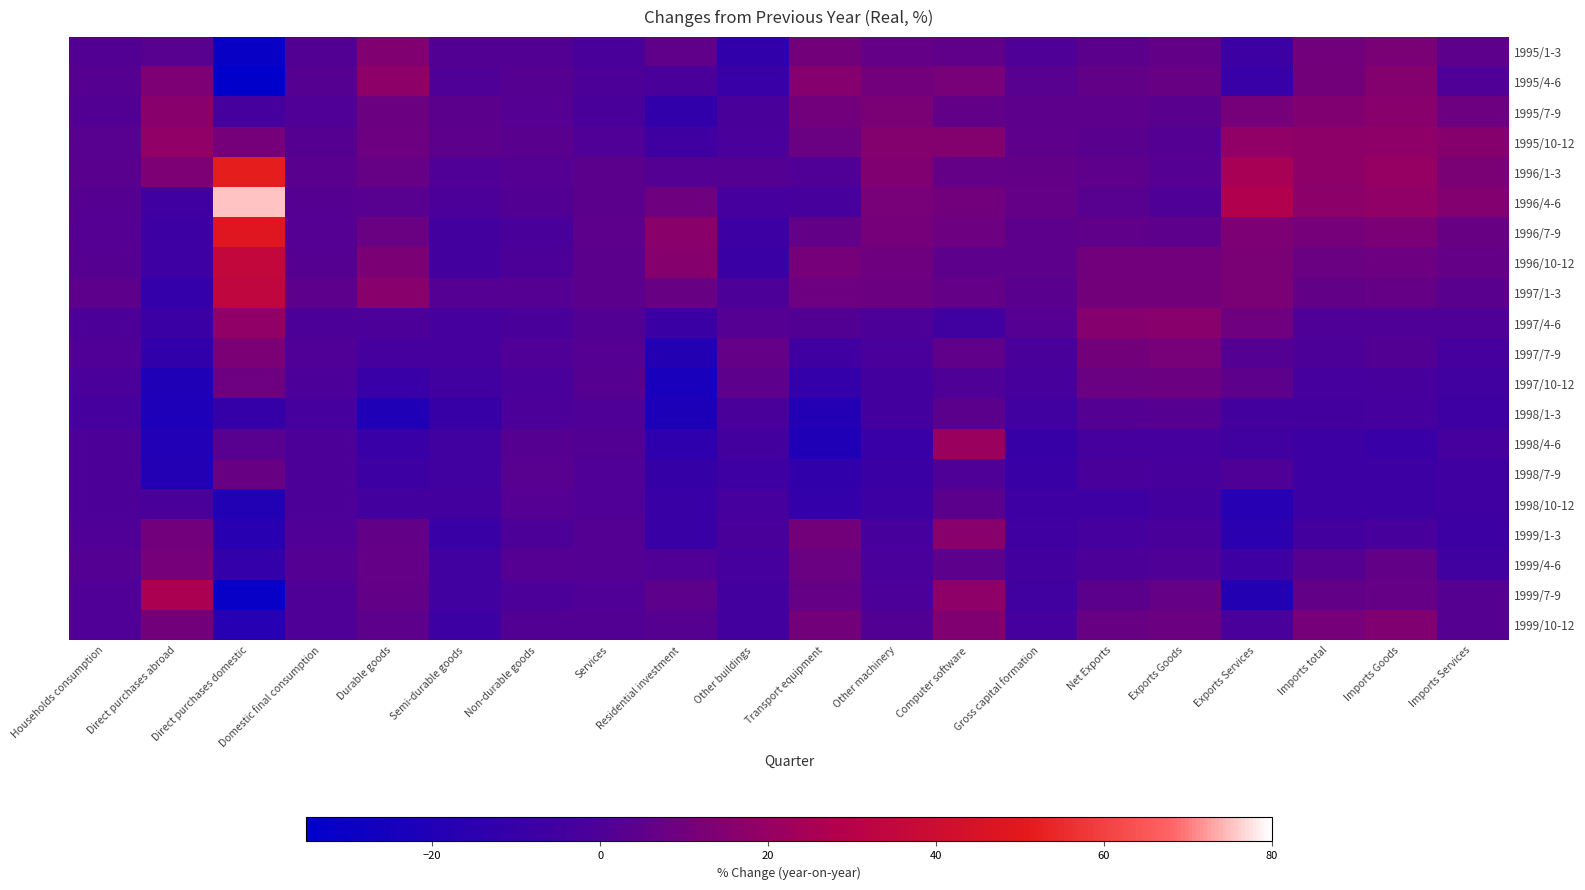

Reading left to right, transcribe all the data shown in this chart.

1995/1-3: Households consumption=1.0	Direct purchases abroad=2.9	Direct purchases domestic=-30.6	Domestic final consumption=1.0	Durable goods=14.4	Semi-durable goods=1.3	Non-durable goods=1.3	Services=-1.7	Residential investment=5.0	Other buildings=-11.8	Transport equipment=10.7	Other machinery=6.0	Computer software=5.2	Gross capital formation=0.3	Net Exports=4.0	Exports Goods=5.6	Exports Services=-7.7	Imports total=10.1	Imports Goods=12.5	Imports Services=4.3
1995/4-6: Households consumption=2.5	Direct purchases abroad=13.1	Direct purchases domestic=-34.4	Domestic final consumption=2.3	Durable goods=17.8	Semi-durable goods=0.3	Non-durable goods=2.5	Services=0.0	Residential investment=-1.4	Other buildings=-9.0	Transport equipment=15.7	Other machinery=10.1	Computer software=12.1	Gross capital formation=2.9	Net Exports=5.6	Exports Goods=7.4	Exports Services=-9.0	Imports total=10.8	Imports Goods=14.9	Imports Services=0.6
1995/7-9: Households consumption=1.1	Direct purchases abroad=16.5	Direct purchases domestic=-3.8	Domestic final consumption=0.9	Durable goods=8.2	Semi-durable goods=3.9	Non-durable goods=2.0	Services=-1.7	Residential investment=-11.7	Other buildings=-1.5	Transport equipment=10.3	Other machinery=12.4	Computer software=5.5	Gross capital formation=4.1	Net Exports=4.3	Exports Goods=3.5	Exports Services=11.0	Imports total=14.3	Imports Goods=16.5	Imports Services=8.9
1995/10-12: Households consumption=2.8	Direct purchases abroad=18.9	Direct purchases domestic=11.0	Domestic final consumption=2.6	Durable goods=8.7	Semi-durable goods=4.5	Non-durable goods=3.2	Services=0.6	Residential investment=-6.0	Other buildings=-1.3	Transport equipment=8.0	Other machinery=14.9	Computer software=15.3	Gross capital formation=4.8	Net Exports=3.6	Exports Goods=1.8	Exports Services=18.9	Imports total=17.7	Imports Goods=18.4	Imports Services=16.0
1996/1-3: Households consumption=3.4	Direct purchases abroad=13.1	Direct purchases domestic=51.8	Domestic final consumption=3.4	Durable goods=7.0	Semi-durable goods=0.6	Non-durable goods=2.0	Services=3.9	Residential investment=1.5	Other buildings=1.5	Transport equipment=0.8	Other machinery=14.0	Computer software=5.9	Gross capital formation=5.5	Net Exports=4.7	Exports Goods=2.2	Exports Services=25.4	Imports total=17.8	Imports Goods=19.9	Imports Services=12.5
1996/4-6: Households consumption=2.5	Direct purchases abroad=-6.2	Direct purchases domestic=75.2	Domestic final consumption=2.6	Durable goods=2.8	Semi-durable goods=-0.7	Non-durable goods=1.3	Services=4.0	Residential investment=9.3	Other buildings=-3.2	Transport equipment=-2.5	Other machinery=12.1	Computer software=10.2	Gross capital formation=6.2	Net Exports=2.9	Exports Goods=0.2	Exports Services=27.7	Imports total=17.5	Imports Goods=18.5	Imports Services=14.6
1996/7-9: Households consumption=1.9	Direct purchases abroad=-7.3	Direct purchases domestic=48.2	Domestic final consumption=2.1	Durable goods=7.8	Semi-durable goods=-4.7	Non-durable goods=-1.5	Services=4.5	Residential investment=16.7	Other buildings=-7.8	Transport equipment=5.7	Other machinery=11.5	Computer software=9.0	Gross capital formation=4.1	Net Exports=5.4	Exports Goods=4.3	Exports Services=13.3	Imports total=11.4	Imports Goods=12.9	Imports Services=7.3
1996/10-12: Households consumption=2.3	Direct purchases abroad=-6.9	Direct purchases domestic=35.4	Domestic final consumption=2.4	Durable goods=13.0	Semi-durable goods=-4.9	Non-durable goods=-0.4	Services=3.8	Residential investment=16.2	Other buildings=-8.1	Transport equipment=11.7	Other machinery=9.4	Computer software=4.1	Gross capital formation=4.4	Net Exports=10.3	Exports Goods=10.0	Exports Services=12.2	Imports total=7.9	Imports Goods=8.6	Imports Services=5.9
1997/1-3: Households consumption=4.1	Direct purchases abroad=-11.5	Direct purchases domestic=34.0	Domestic final consumption=4.3	Durable goods=16.3	Semi-durable goods=2.1	Non-durable goods=2.1	Services=3.7	Residential investment=7.5	Other buildings=-0.1	Transport equipment=8.8	Other machinery=8.4	Computer software=6.3	Gross capital formation=3.2	Net Exports=10.8	Exports Goods=10.5	Exports Services=12.6	Imports total=5.5	Imports Goods=6.4	Imports Services=3.2
1997/4-6: Households consumption=-0.4	Direct purchases abroad=-8.2	Direct purchases domestic=18.5	Domestic final consumption=-0.3	Durable goods=-0.7	Semi-durable goods=-3.6	Non-durable goods=-1.9	Services=1.2	Residential investment=-8.1	Other buildings=1.9	Transport equipment=1.2	Other machinery=-0.1	Computer software=-5.0	Gross capital formation=2.0	Net Exports=15.5	Exports Goods=16.3	Exports Services=9.4	Imports total=0.3	Imports Goods=0.3	Imports Services=0.3
1997/7-9: Households consumption=0.5	Direct purchases abroad=-12.1	Direct purchases domestic=12.7	Domestic final consumption=0.6	Durable goods=-3.8	Semi-durable goods=-3.5	Non-durable goods=0.9	Services=2.1	Residential investment=-18.0	Other buildings=6.3	Transport equipment=-5.9	Other machinery=-1.3	Computer software=5.3	Gross capital formation=-1.8	Net Exports=10.7	Exports Goods=11.9	Exports Services=1.8	Imports total=-0.2	Imports Goods=1.1	Imports Services=-3.6
1997/10-12: Households consumption=-0.9	Direct purchases abroad=-20.0	Direct purchases domestic=8.9	Domestic final consumption=-0.7	Durable goods=-9.3	Semi-durable goods=-5.1	Non-durable goods=-1.3	Services=2.6	Residential investment=-24.0	Other buildings=4.3	Transport equipment=-11.3	Other machinery=-4.2	Computer software=0.3	Gross capital formation=-2.8	Net Exports=8.0	Exports Goods=8.4	Exports Services=4.5	Imports total=-3.3	Imports Goods=-2.5	Imports Services=-5.7
1998/1-3: Households consumption=-3.6	Direct purchases abroad=-21.3	Direct purchases domestic=-10.3	Domestic final consumption=-3.4	Durable goods=-20.1	Semi-durable goods=-9.5	Non-durable goods=-0.6	Services=0.1	Residential investment=-21.6	Other buildings=-1.7	Transport equipment=-18.6	Other machinery=-4.7	Computer software=3.7	Gross capital formation=-5.3	Net Exports=1.8	Exports Goods=2.7	Exports Services=-4.5	Imports total=-4.8	Imports Goods=-4.0	Imports Services=-7.1
1998/4-6: Households consumption=-0.3	Direct purchases abroad=-19.7	Direct purchases domestic=3.0	Domestic final consumption=-0.1	Durable goods=-9.3	Semi-durable goods=-5.6	Non-durable goods=2.3	Services=1.2	Residential investment=-14.1	Other buildings=-4.3	Transport equipment=-20.2	Other machinery=-9.3	Computer software=21.3	Gross capital formation=-9.8	Net Exports=-3.8	Exports Goods=-3.6	Exports Services=-5.3	Imports total=-7.8	Imports Goods=-9.3	Imports Services=-3.4
1998/7-9: Households consumption=-0.4	Direct purchases abroad=-18.4	Direct purchases domestic=7.5	Domestic final consumption=-0.2	Durable goods=-7.3	Semi-durable goods=-5.8	Non-durable goods=2.8	Services=0.6	Residential investment=-10.1	Other buildings=-6.5	Transport equipment=-12.4	Other machinery=-8.4	Computer software=0.4	Gross capital formation=-8.9	Net Exports=-2.1	Exports Goods=-2.4	Exports Services=0.3	Imports total=-7.5	Imports Goods=-8.0	Imports Services=-6.2
1998/10-12: Households consumption=-0.1	Direct purchases abroad=-1.7	Direct purchases domestic=-19.1	Domestic final consumption=-0.1	Durable goods=-4.1	Semi-durable goods=-4.5	Non-durable goods=1.9	Services=0.5	Residential investment=-8.9	Other buildings=-3.5	Transport equipment=-11.3	Other machinery=-7.3	Computer software=3.8	Gross capital formation=-7.1	Net Exports=-6.4	Exports Goods=-4.9	Exports Services=-17.6	Imports total=-7.2	Imports Goods=-7.6	Imports Services=-6.2
1999/1-3: Households consumption=0.7	Direct purchases abroad=10.1	Direct purchases domestic=-16.9	Domestic final consumption=0.6	Durable goods=5.6	Semi-durable goods=-8.6	Non-durable goods=0.0	Services=1.8	Residential investment=-8.6	Other buildings=-1.9	Transport equipment=10.8	Other machinery=-2.8	Computer software=16.6	Gross capital formation=-6.2	Net Exports=-3.4	Exports Goods=-1.7	Exports Services=-15.2	Imports total=-4.2	Imports Goods=-3.0	Imports Services=-7.5
1999/4-6: Households consumption=1.6	Direct purchases abroad=10.9	Direct purchases domestic=-11.4	Domestic final consumption=1.5	Durable goods=6.3	Semi-durable goods=-5.5	Non-durable goods=2.0	Services=1.8	Residential investment=0.7	Other buildings=-3.8	Transport equipment=8.0	Other machinery=-1.3	Computer software=4.3	Gross capital formation=-4.3	Net Exports=-0.4	Exports Goods=0.4	Exports Services=-6.6	Imports total=2.6	Imports Goods=5.5	Imports Services=-5.2
1999/7-9: Households consumption=0.6	Direct purchases abroad=26.5	Direct purchases domestic=-31.2	Domestic final consumption=0.3	Durable goods=5.6	Semi-durable goods=-5.0	Non-durable goods=-0.6	Services=0.8	Residential investment=4.4	Other buildings=-4.5	Transport equipment=6.6	Other machinery=-0.8	Computer software=18.1	Gross capital formation=-5.2	Net Exports=3.7	Exports Goods=6.5	Exports Services=-18.3	Imports total=5.5	Imports Goods=6.7	Imports Services=2.6
1999/10-12: Households consumption=0.5	Direct purchases abroad=10.5	Direct purchases domestic=-17.6	Domestic final consumption=0.4	Durable goods=4.2	Semi-durable goods=-7.7	Non-durable goods=1.1	Services=1.0	Residential investment=2.3	Other buildings=-4.4	Transport equipment=10.6	Other machinery=1.1	Computer software=14.0	Gross capital formation=-3.4	Net Exports=7.5	Exports Goods=8.5	Exports Services=-1.3	Imports total=10.9	Imports Goods=14.0	Imports Services=2.7